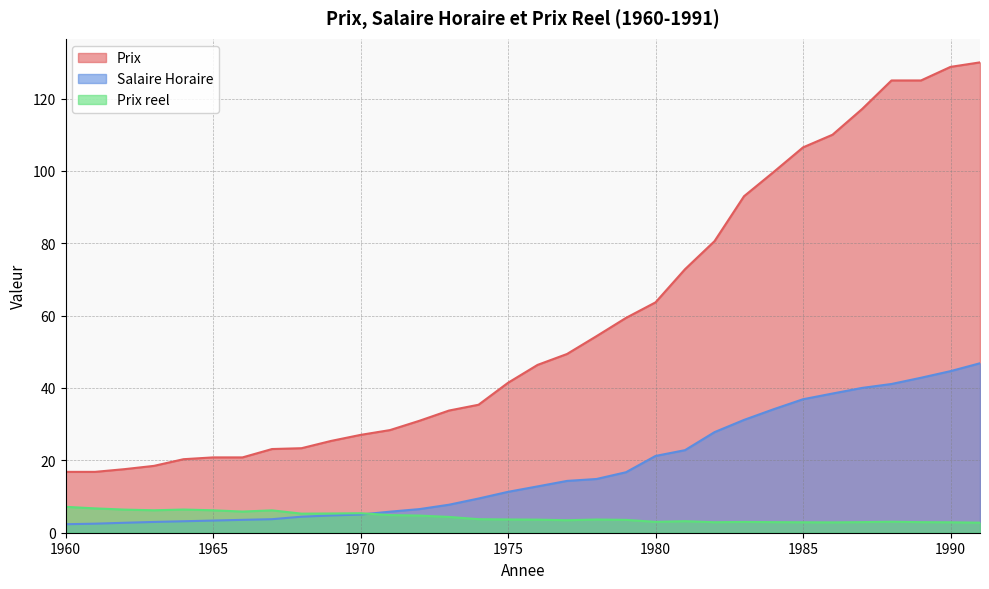

List the series in order of their peak value, highest first.

Prix, Salaire Horaire, Prix reel